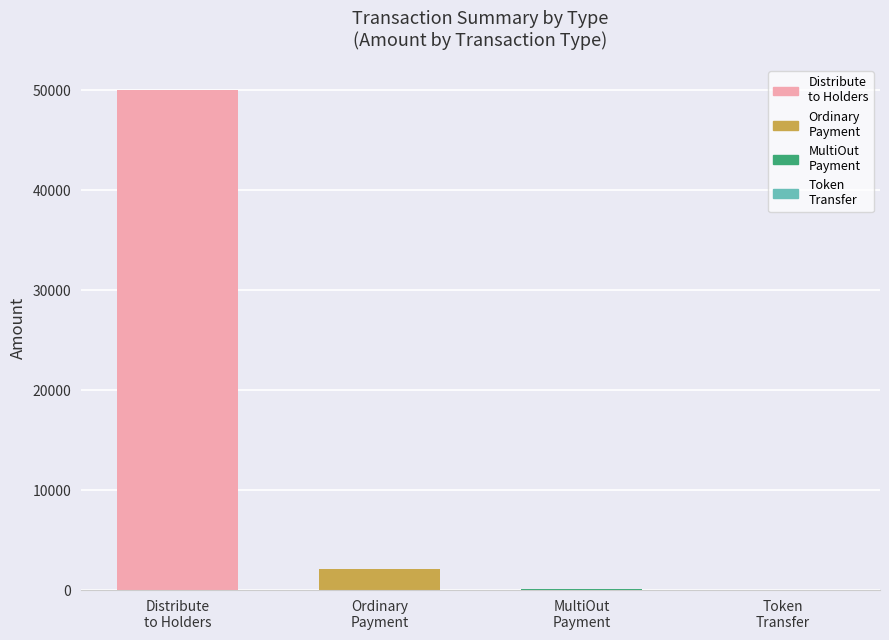

Does the chart contain stacked bars?

No